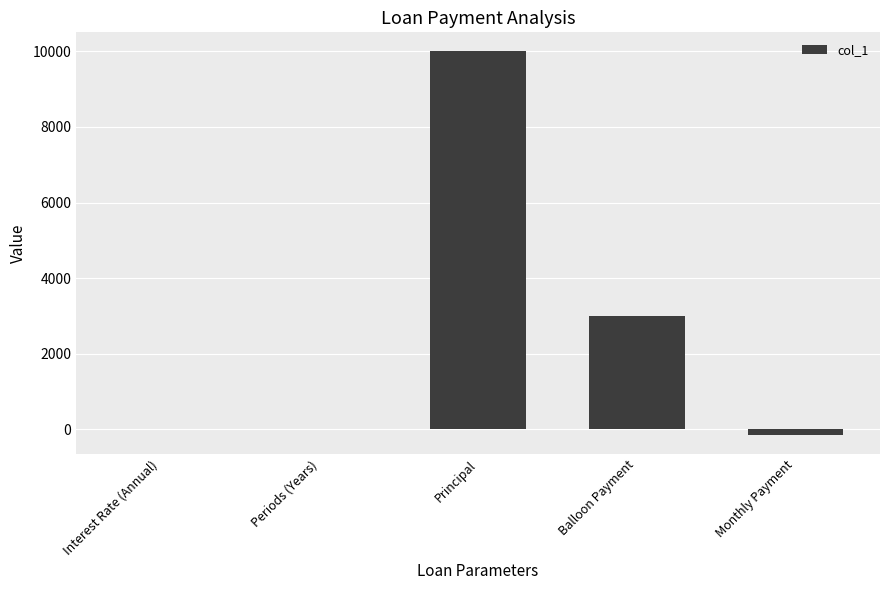

Where is the data nearest to the value 4924?

Balloon Payment